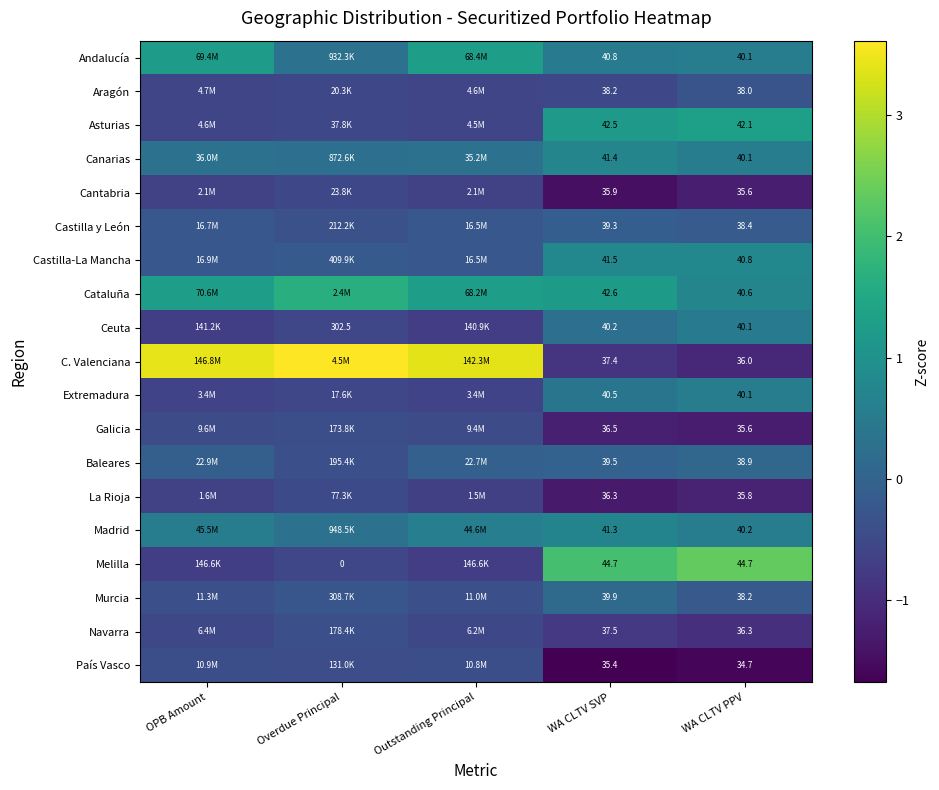

Rank the series at WA CLTV SVP from highest to lowest value.

Melilla, Cataluña, Asturias, Castilla-La Mancha, Canarias, Madrid, Andalucía, Extremadura, Ceuta, Murcia, Baleares, Castilla y León, Aragón, Navarra, C. Valenciana, Galicia, La Rioja, Cantabria, País Vasco